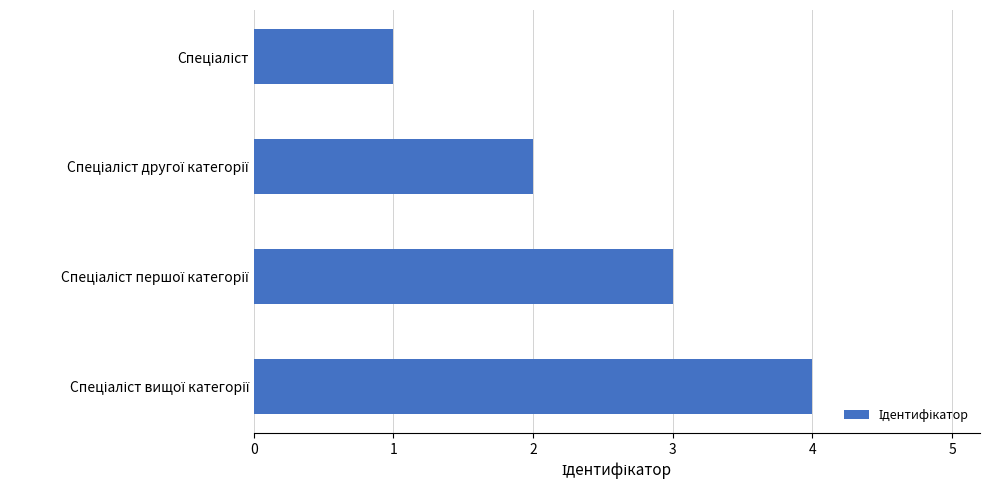

What is the maximum value shown in the chart?

4